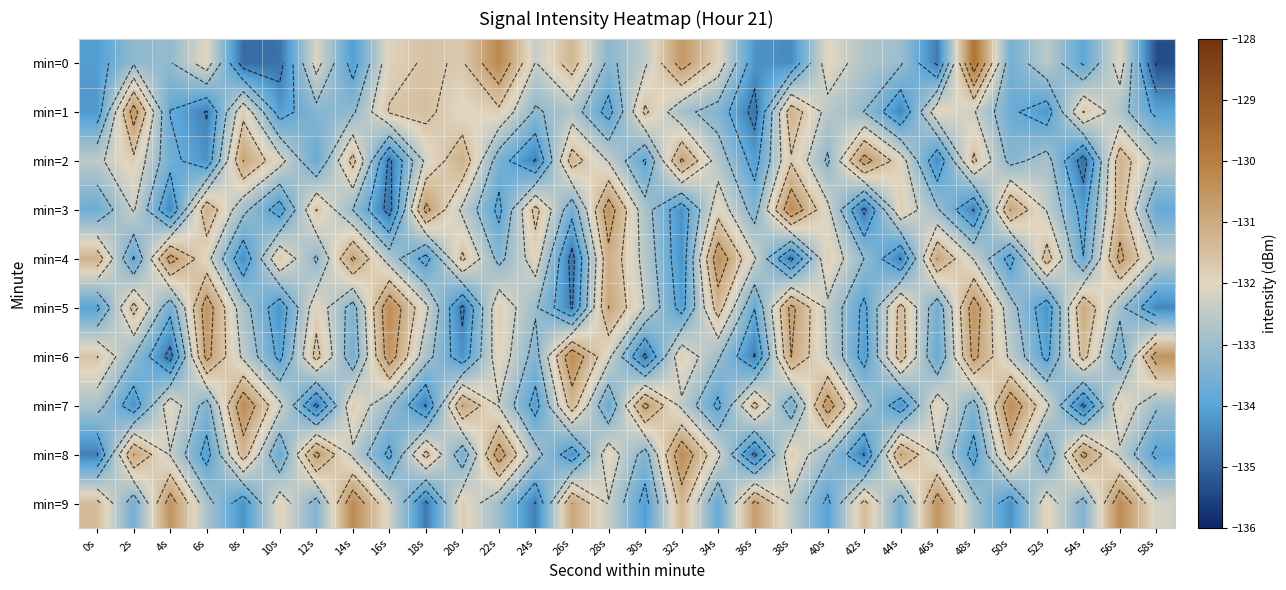

Is it true that min=5 equals -86.6 at 48s?

False